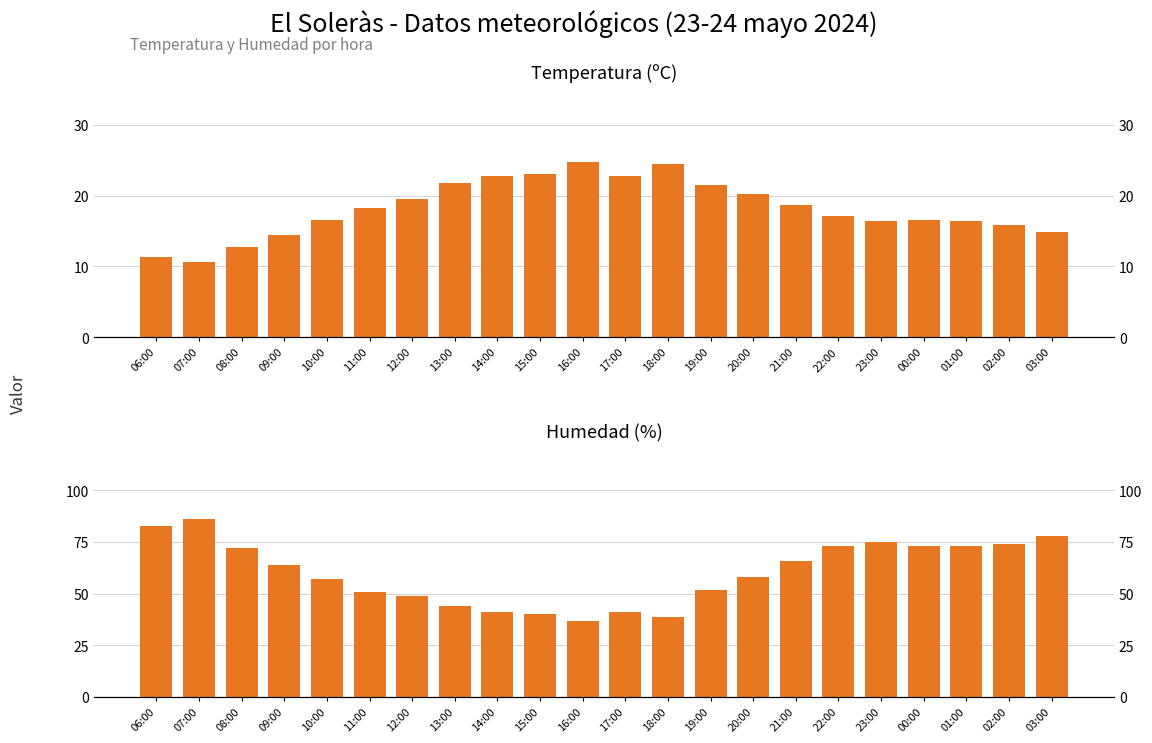

Which series has the largest total across all categories?

Humedad (%)